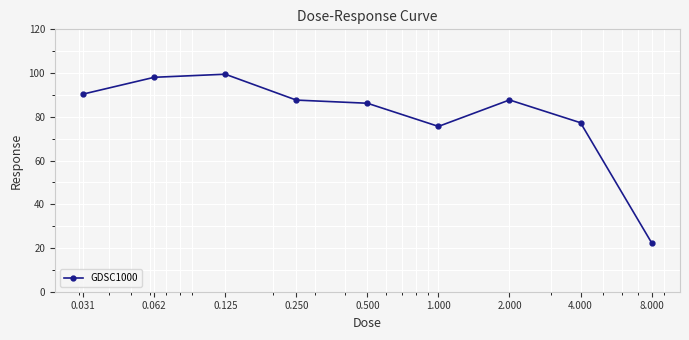

How many lines are shown in the chart?

1